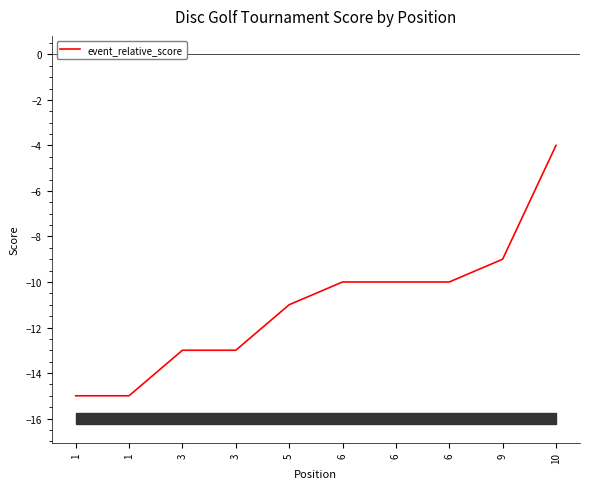

Rank the categories by value from highest to lowest.

10, 9, 6, 6, 6, 5, 3, 3, 1, 1